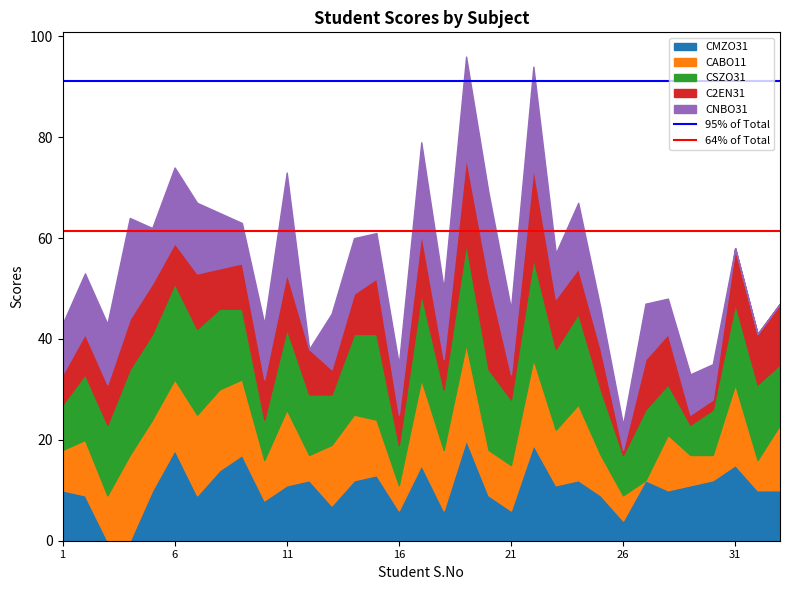

The 64% of Total series shows 61.4 at 6. True or false?

True